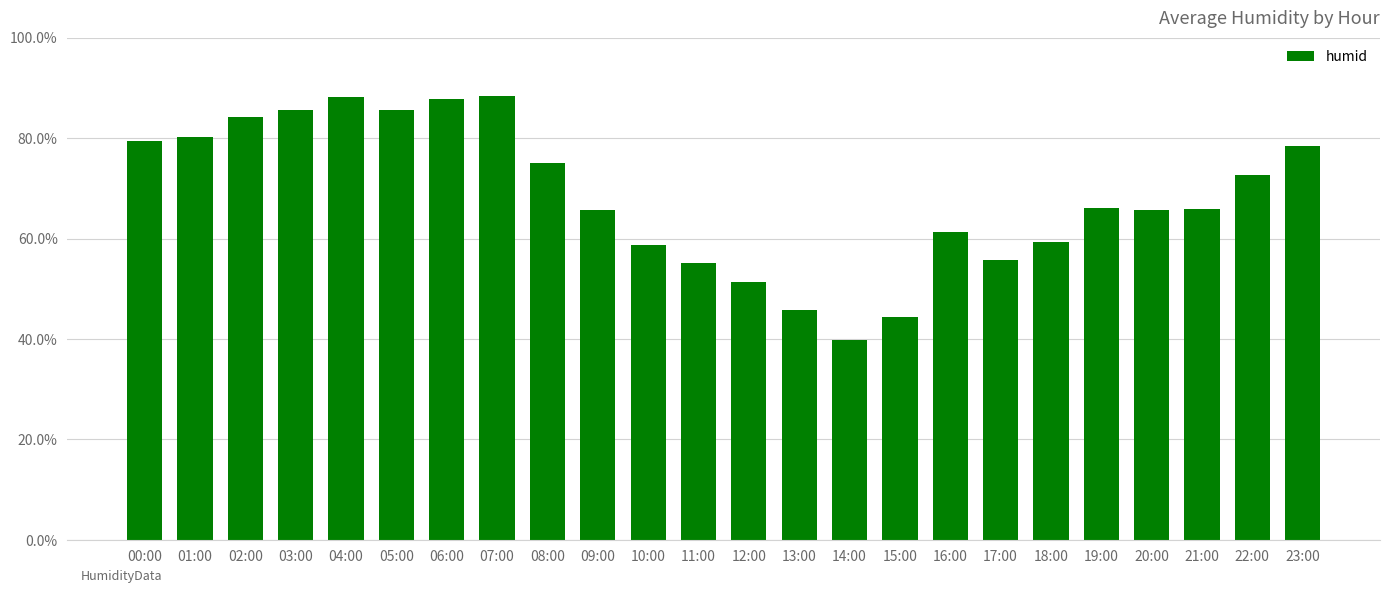

At which category does the chart reach its minimum across all series?

14:00